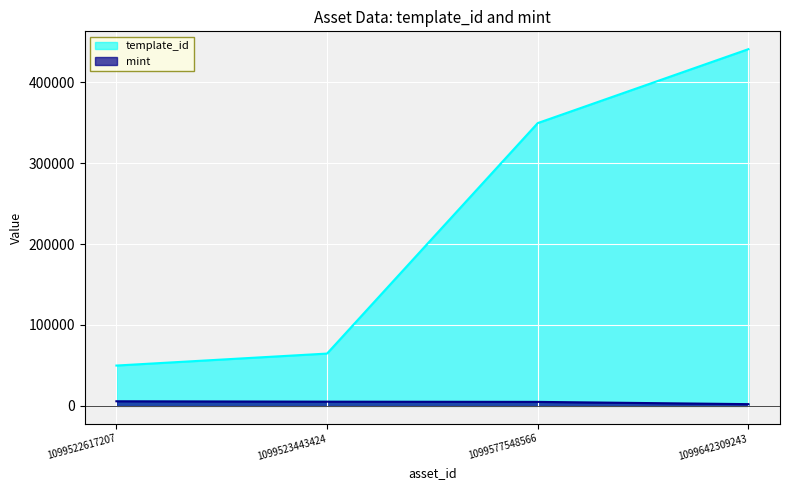

Which has a higher value, 1099523443424 or 1099522617207?

1099523443424